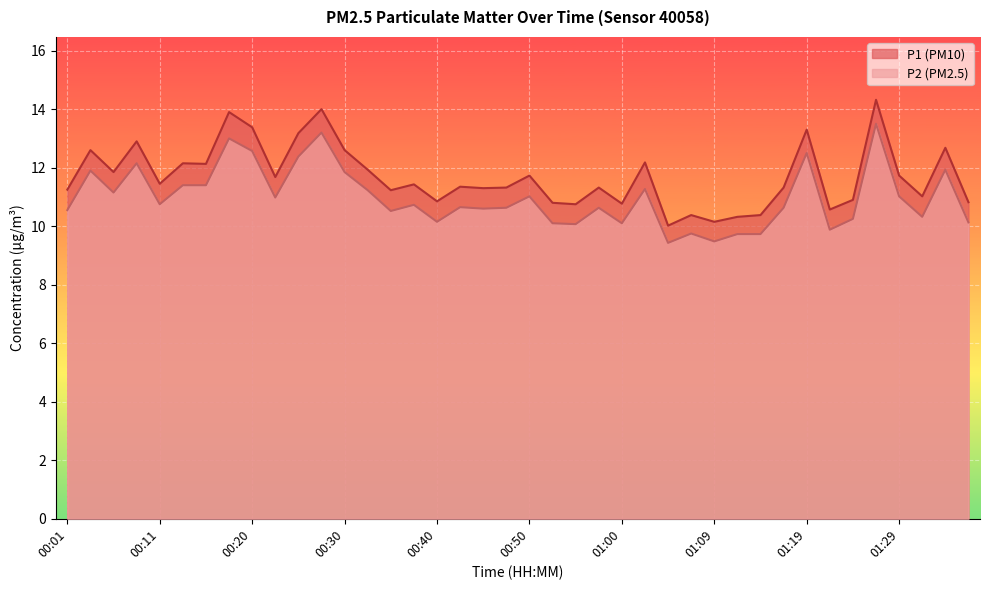

Count the number of categories in the chart.

40